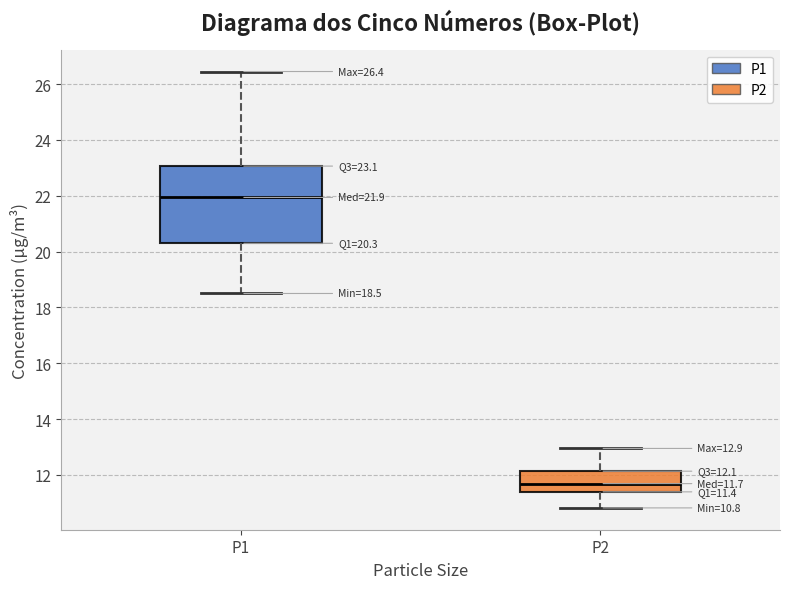

Which box is the tallest, from its lower edge to its upper edge?

P1